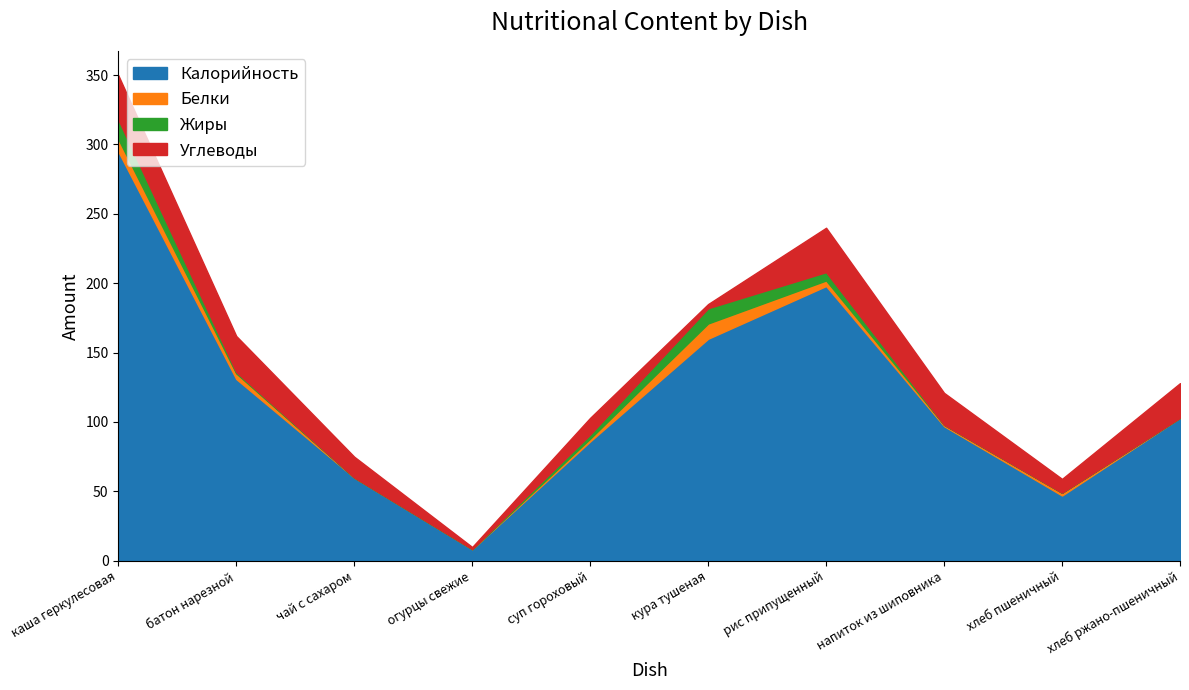

True or false: Белки has more than 1 points higher than both neighbors.

True